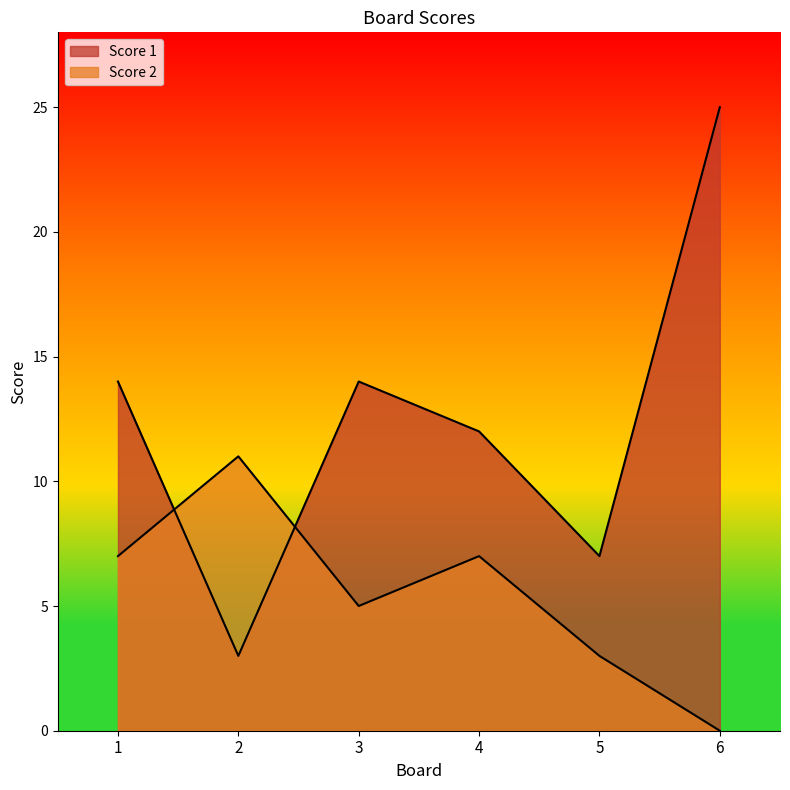

Does the chart display data point markers on the line(s)?

No